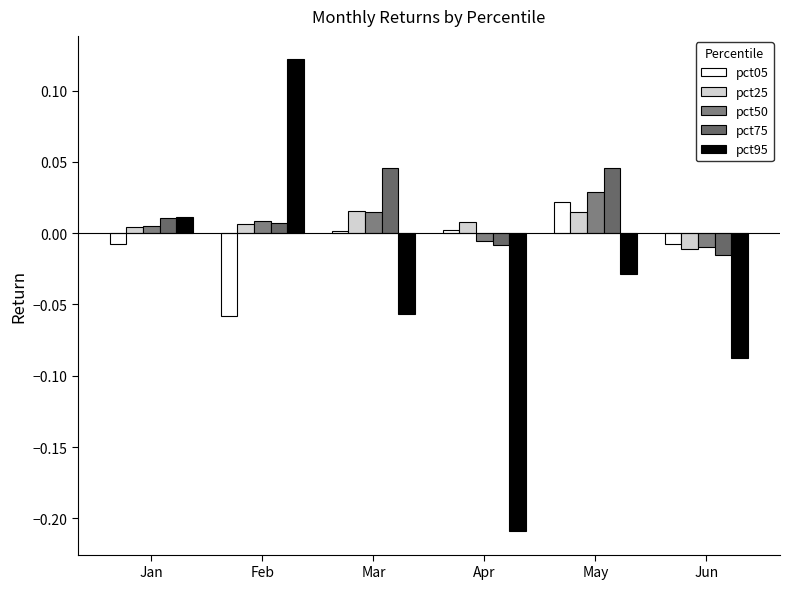

List the series in order of their peak value, highest first.

pct95, pct75, pct50, pct05, pct25